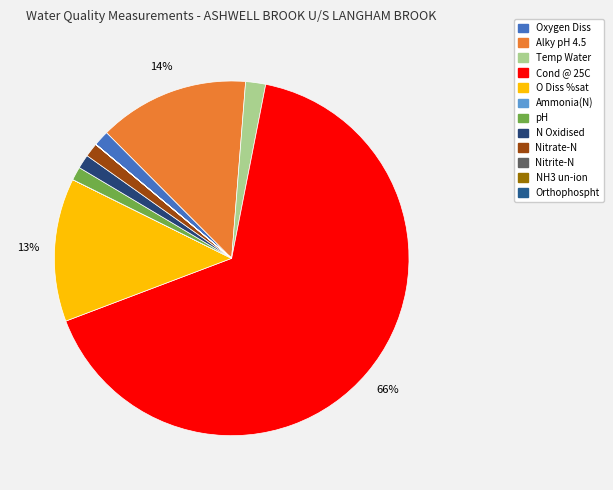

The N Oxidised slice represents 1% of the pie. True or false?

True